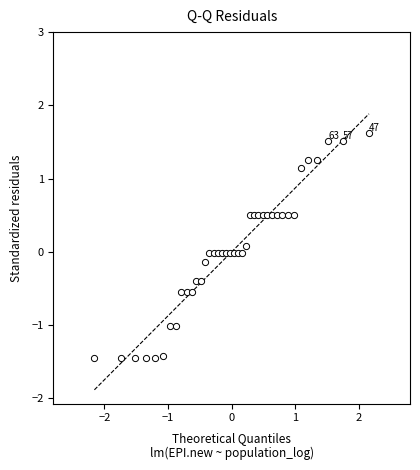

What is the range of X values (max minus min)?

4.3